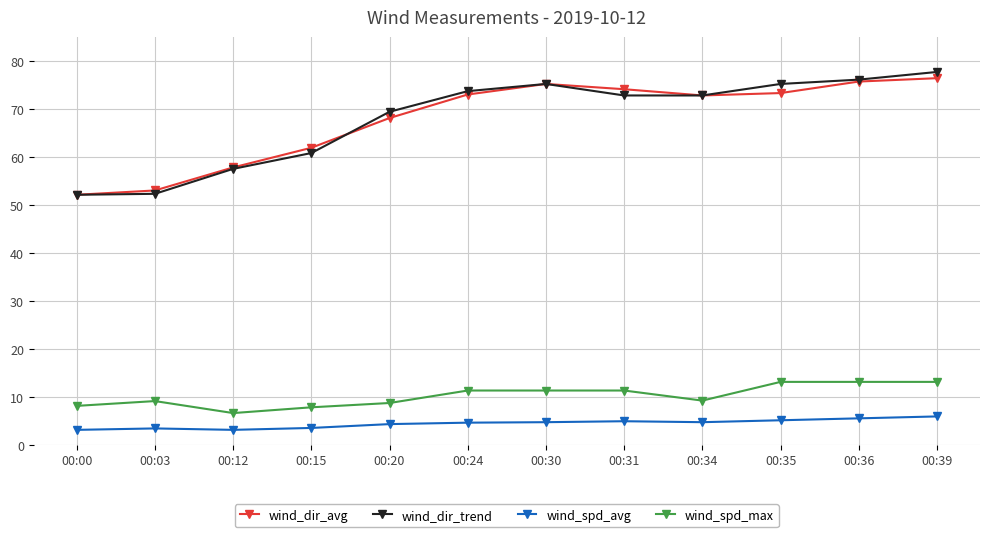

How many data points in wind_spd_max are above 11?

6